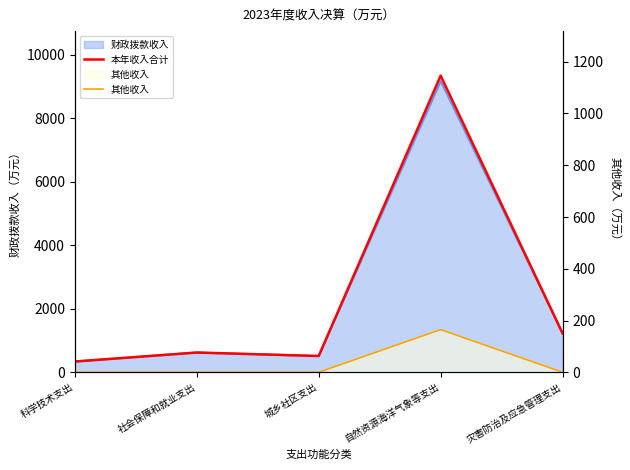

True or false: 本年收入合计 and 其他收入 cross at least once.

False